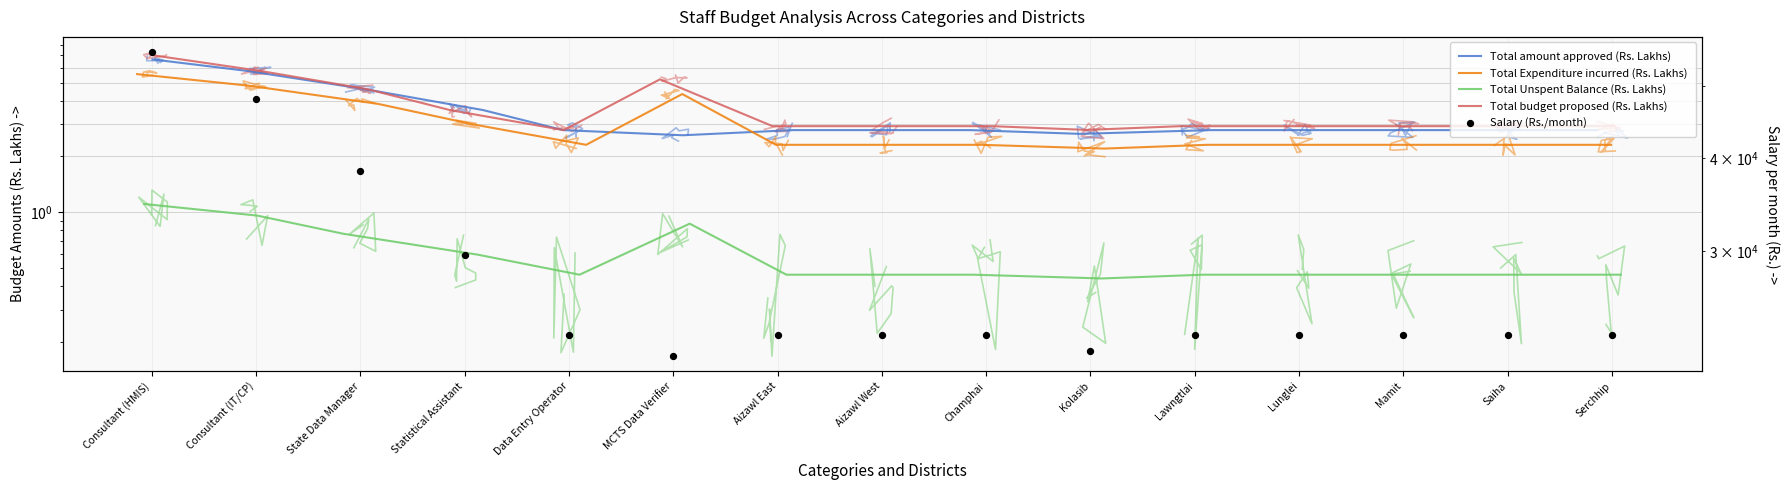

Which series has the largest total across all categories?

Salary (Rs./month)